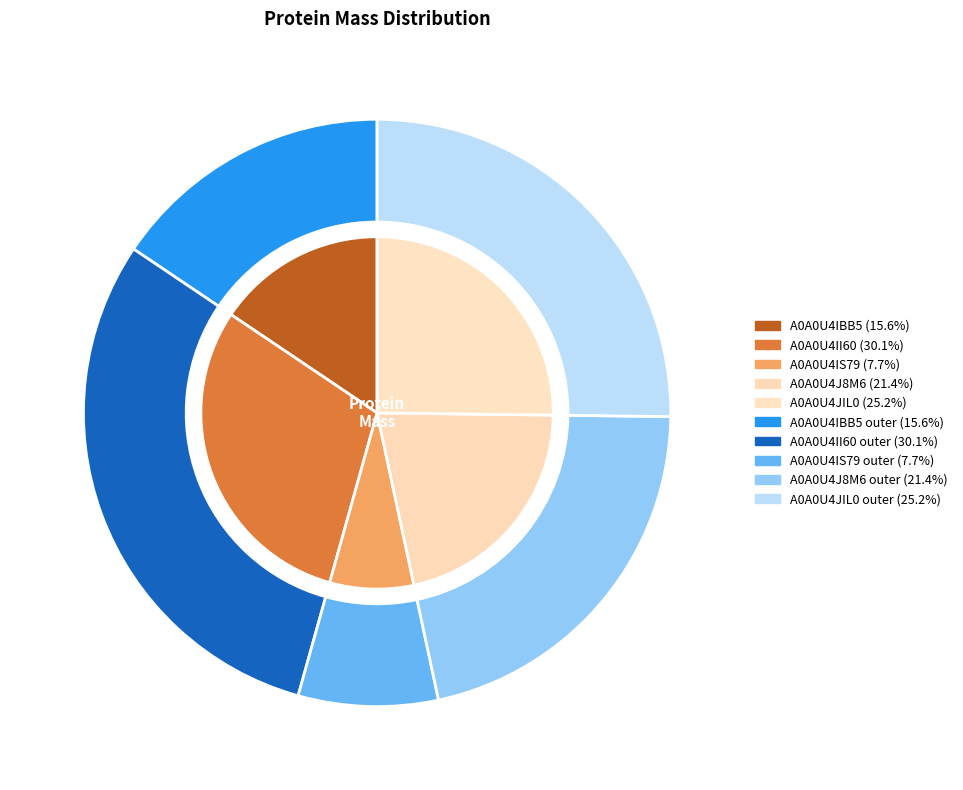

Is it true that A0A0U4IBB5 is 16% of the pie?

True